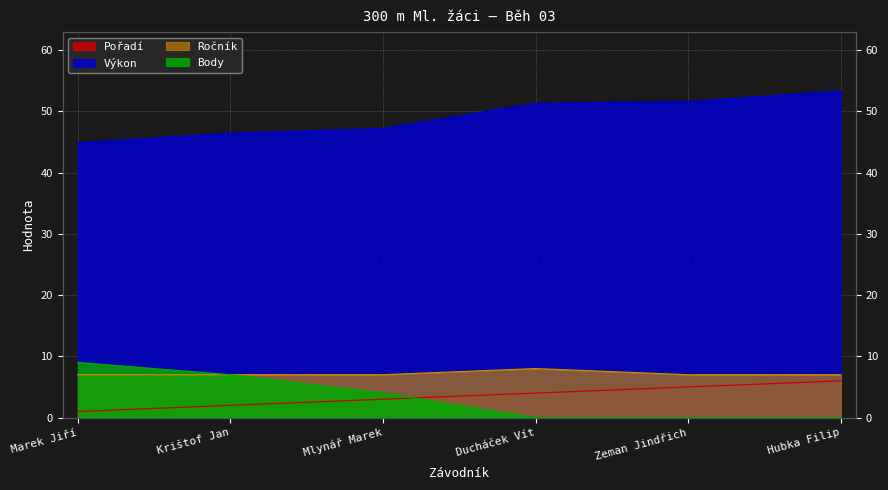

At which category is the sum across all series the highest?

Hubka Filip